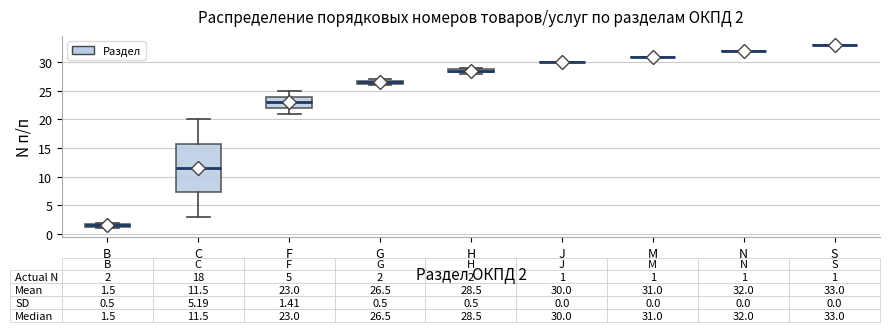

Which box is the tallest, from its lower edge to its upper edge?

C